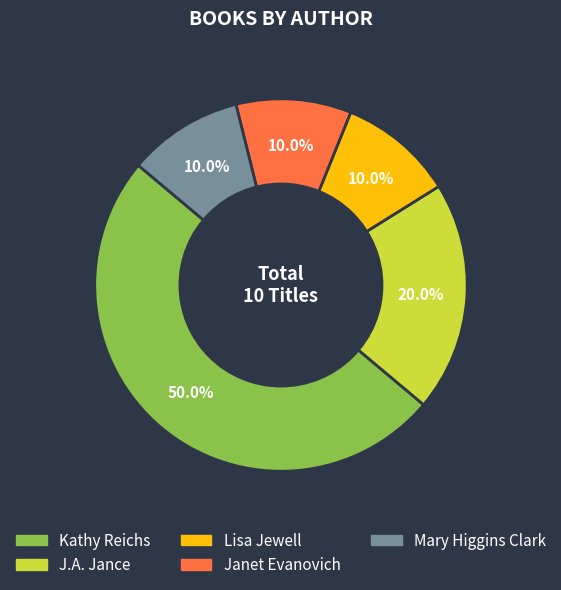

Which has a higher value, Kathy Reichs or Lisa Jewell?

Kathy Reichs